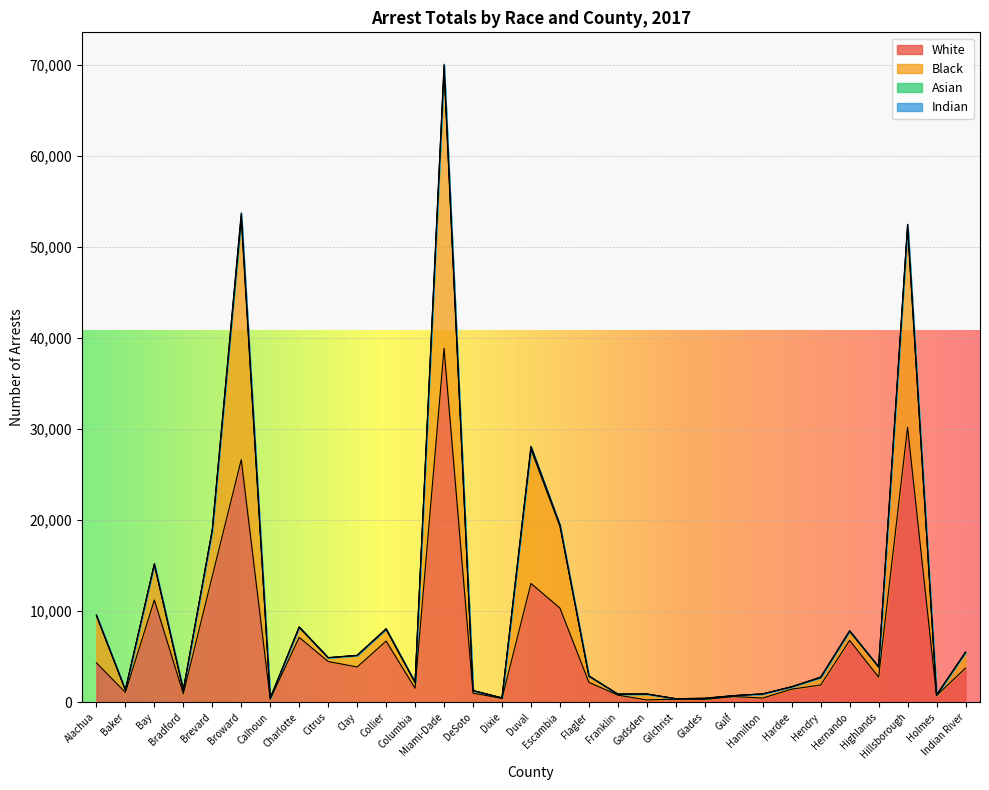

What is the maximum value for White?

38868